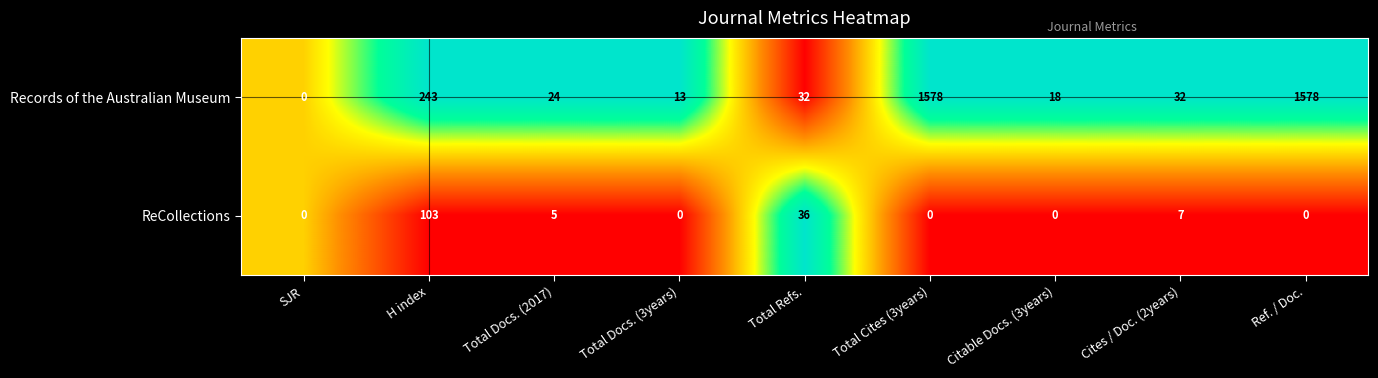

Is the value of Records of the Australian Museum at SJR greater than the value of ReCollections at Total Docs. (2017)?

No